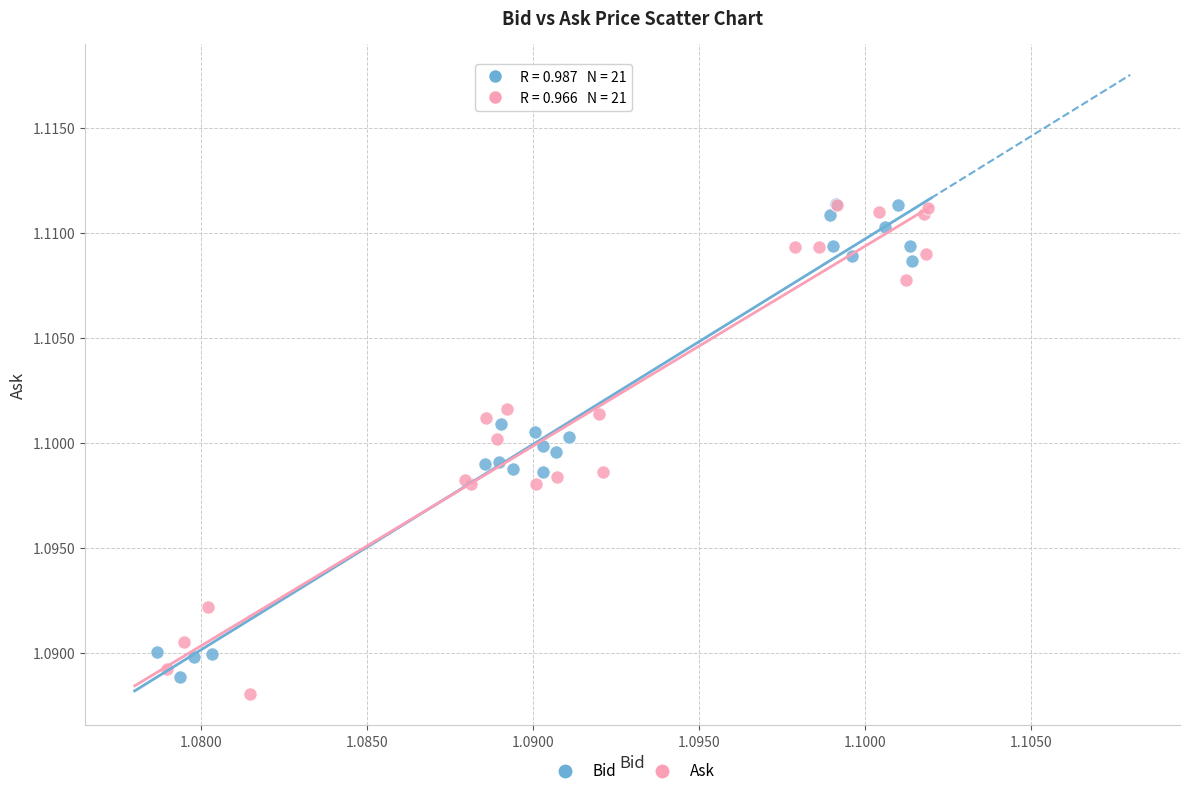

What are all the series names shown in the legend?

Bid, Ask